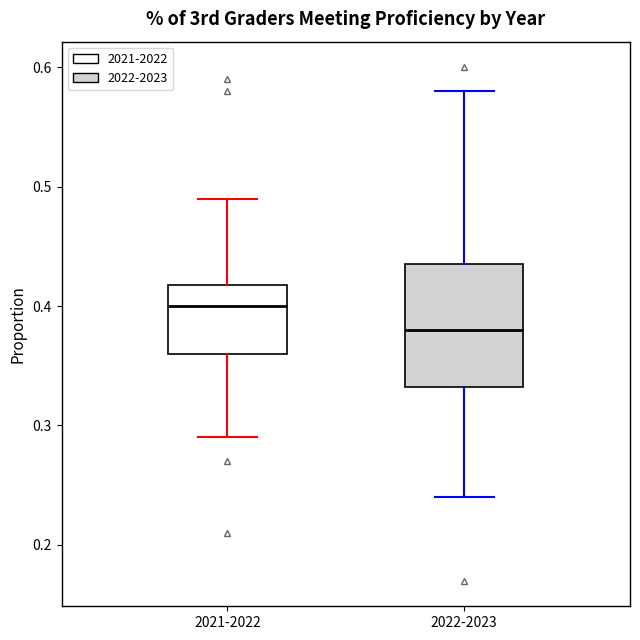

Where is the upper edge of the box for 2021-2022 on the y-axis? The values are not printed on the chart, so give them approximately, as read against the axis.

0.42